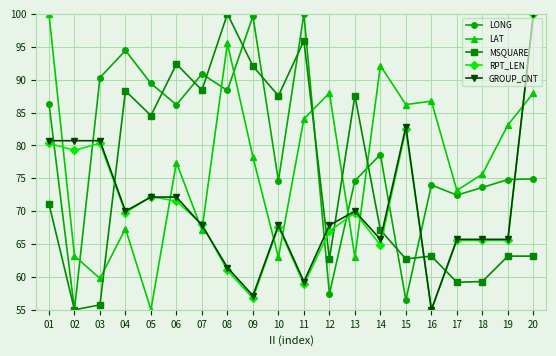

At which label does MSQUARE reach its peak?

08